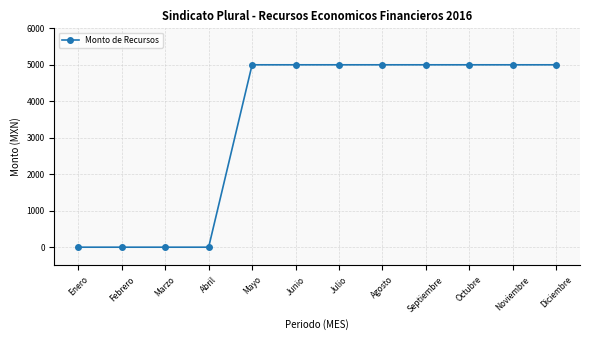

What is the difference between the values at Diciembre and Febrero?

5000